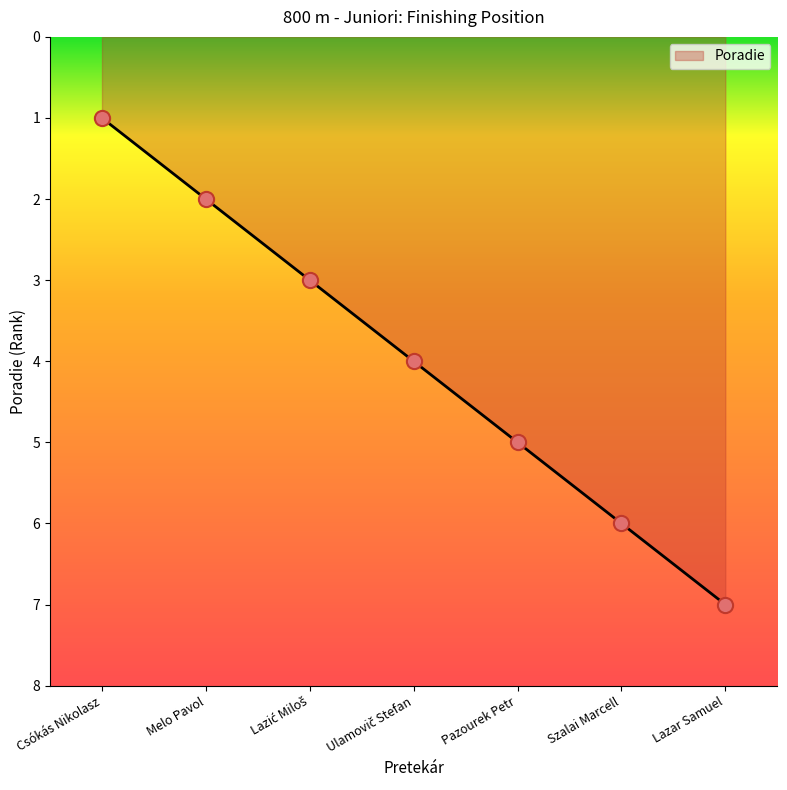

What is the ratio of the value at Lazar Samuel to the value at Melo Pavol?

3.5